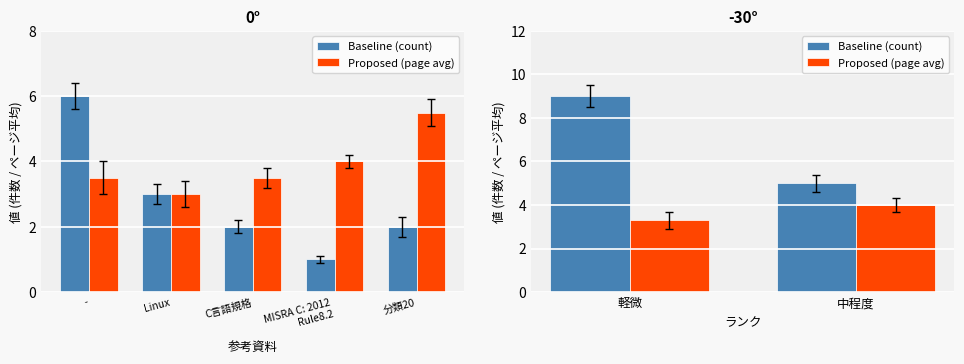

Rank the series by their maximum value, from lowest to highest.

Proposed (page avg), Baseline (count)